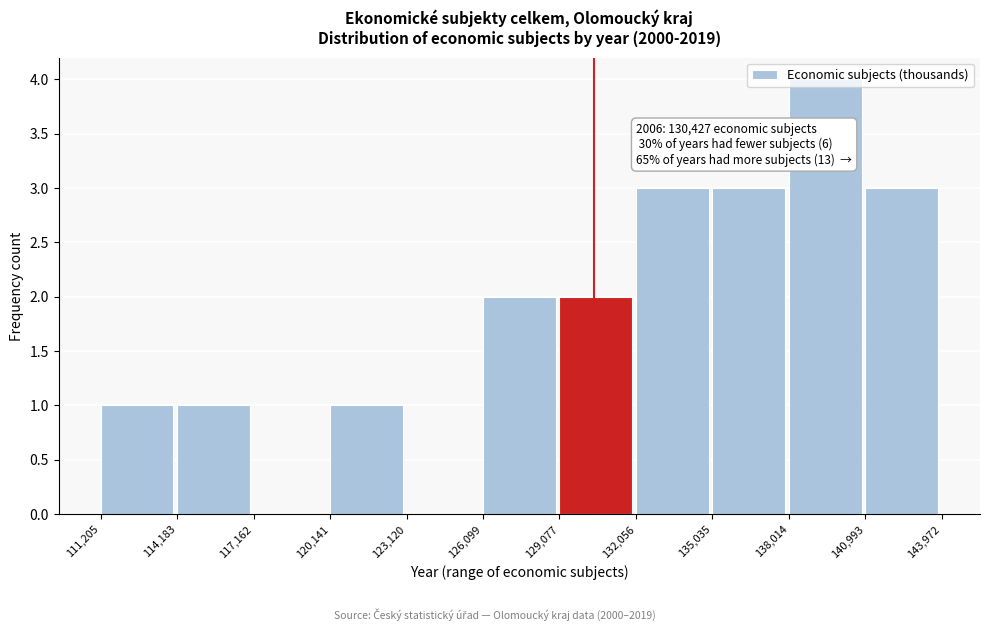

Over which range of the x-axis is the bar tallest?

138,014 to 140,993